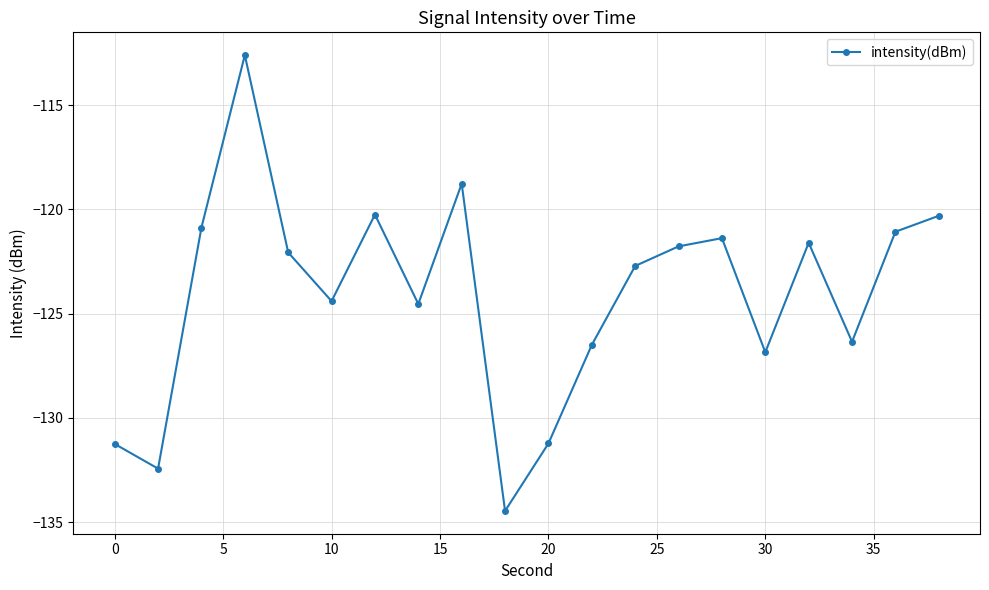

True or false: the data has more than 0 interior local peaks.

True